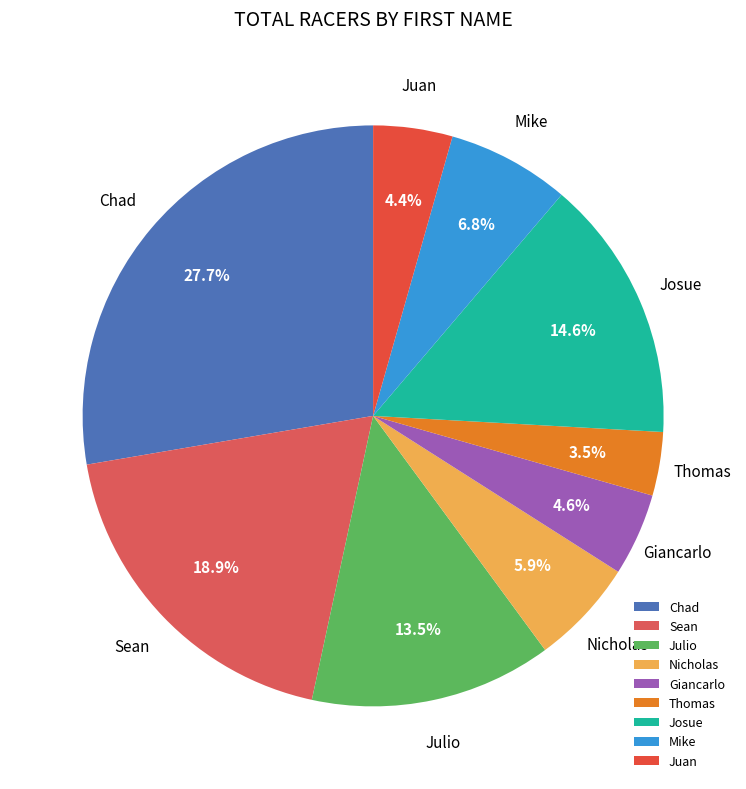

Does Josue account for over 50% of the chart?

No